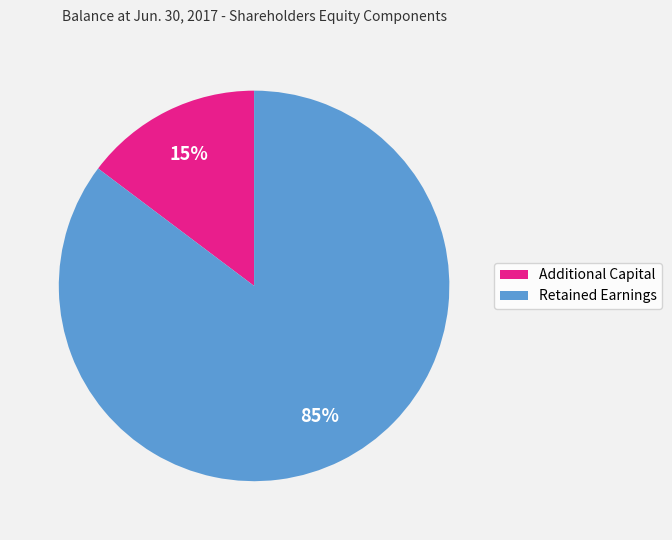

Which category accounts for the majority?

Retained Earnings